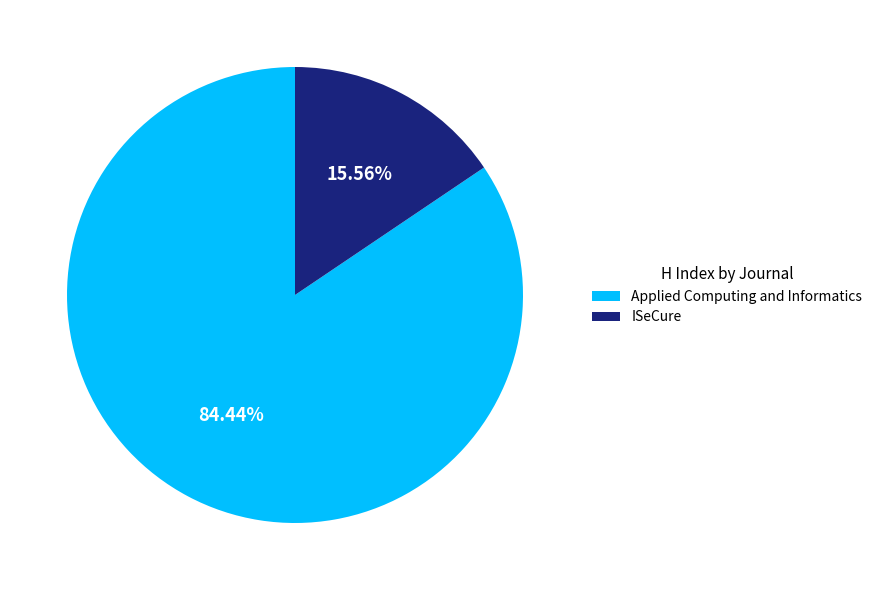

What percentage is the ISeCure slice, to the nearest percent?

16%